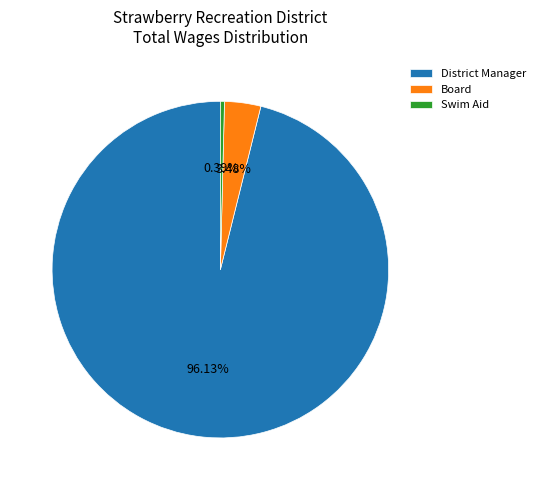

Which slice is the smallest?

Swim Aid